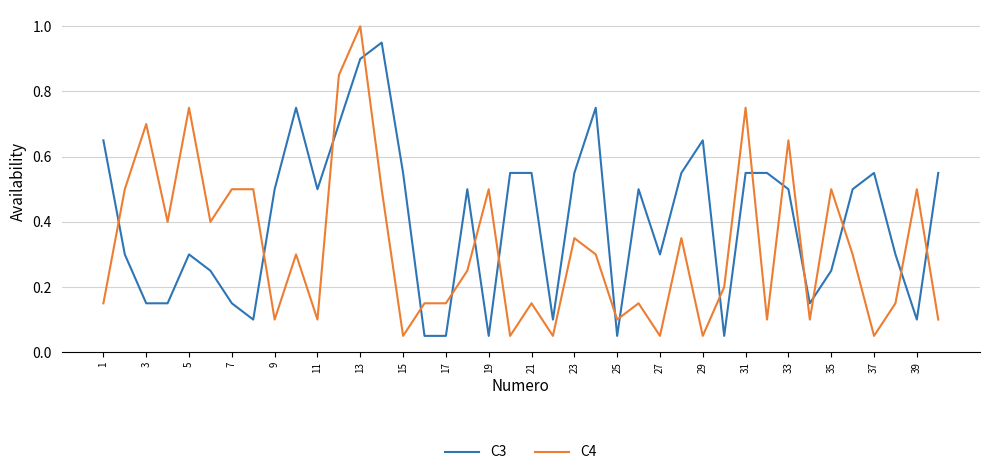

Which series has the largest range (max minus min)?

C4